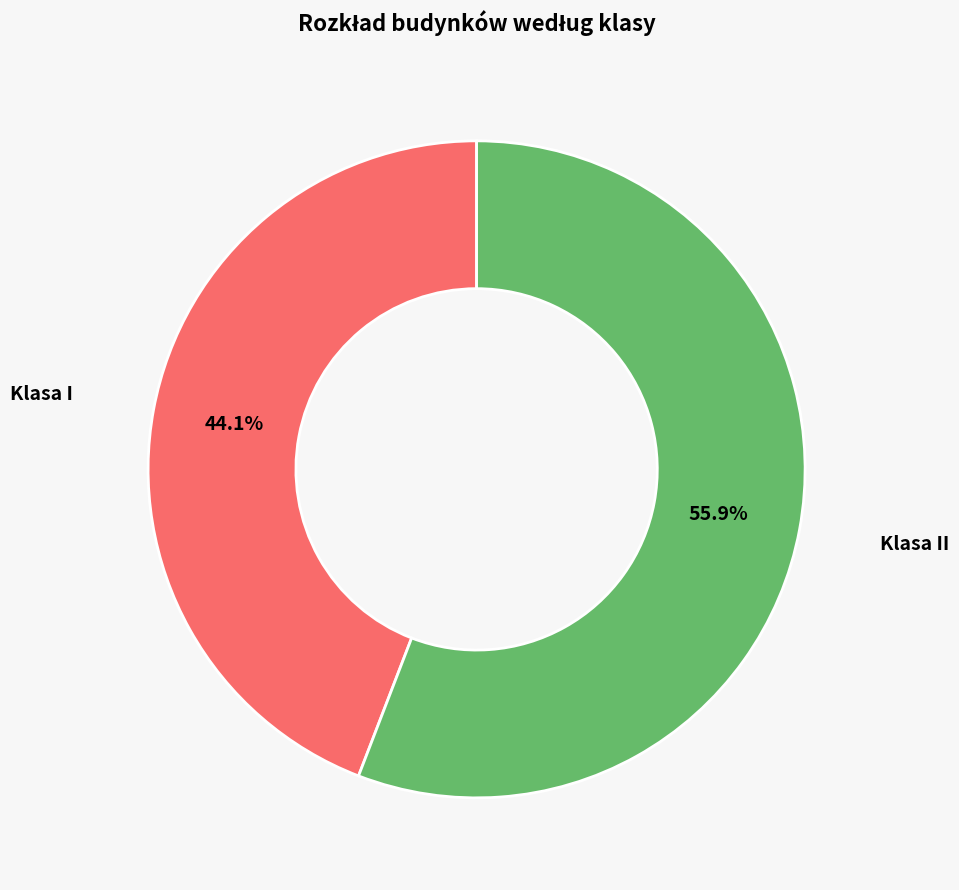

Which slice is the largest?

Klasa II